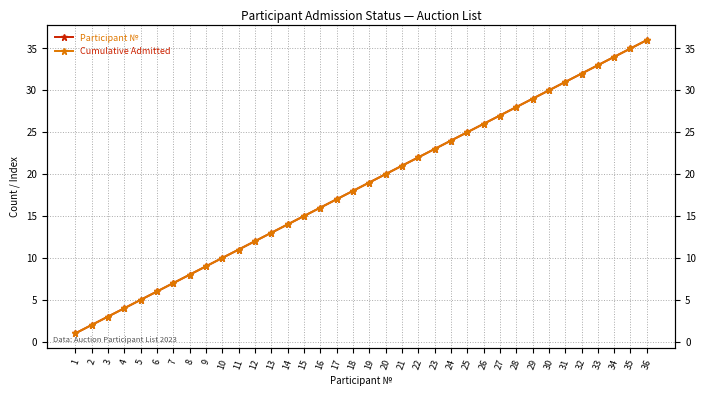

The value of Participant № at 9 is 2. True or false?

False